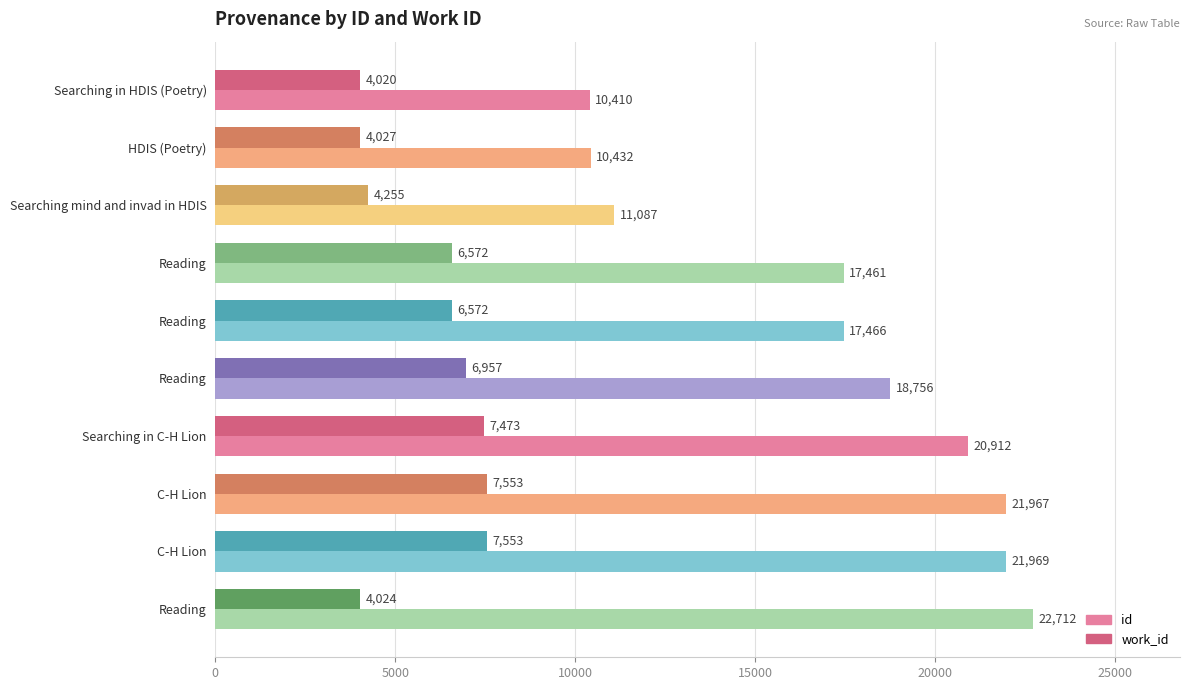

Count the number of categories in the chart.

10